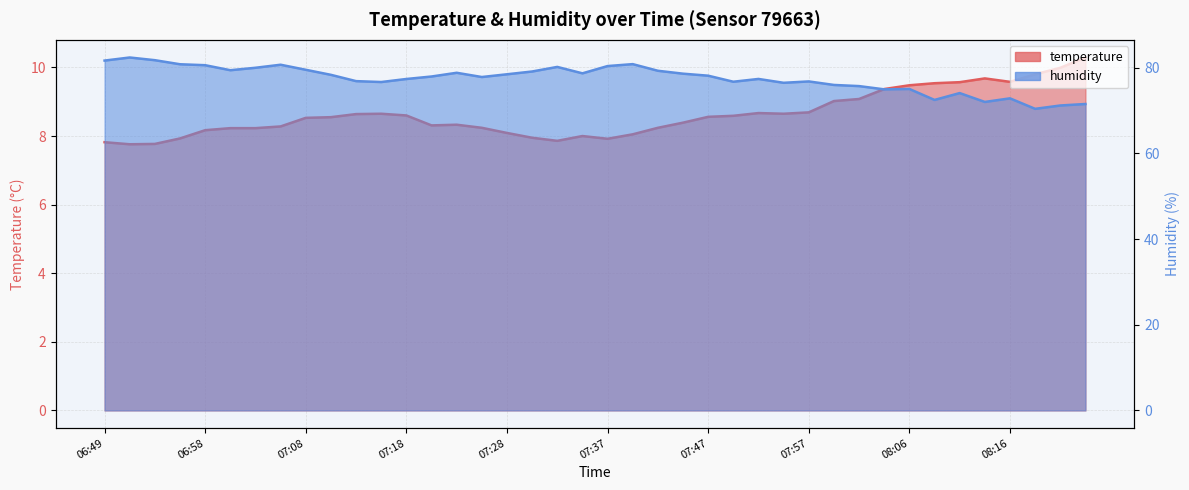

True or false: humidity and temperature cross at least once.

False